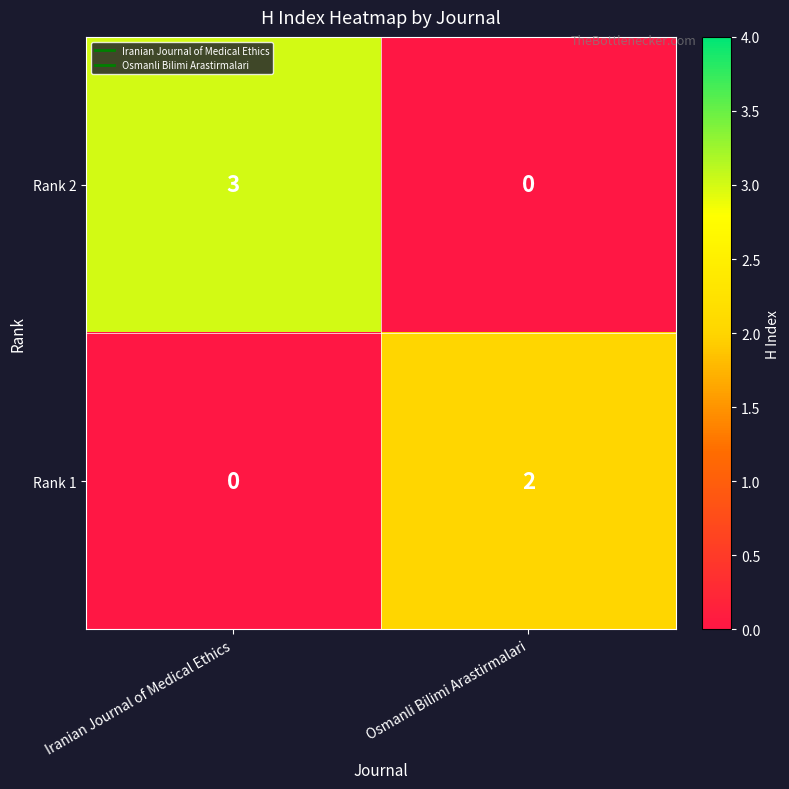

Which category has the lowest value in the Rank 1 series?

Iranian Journal of Medical Ethics